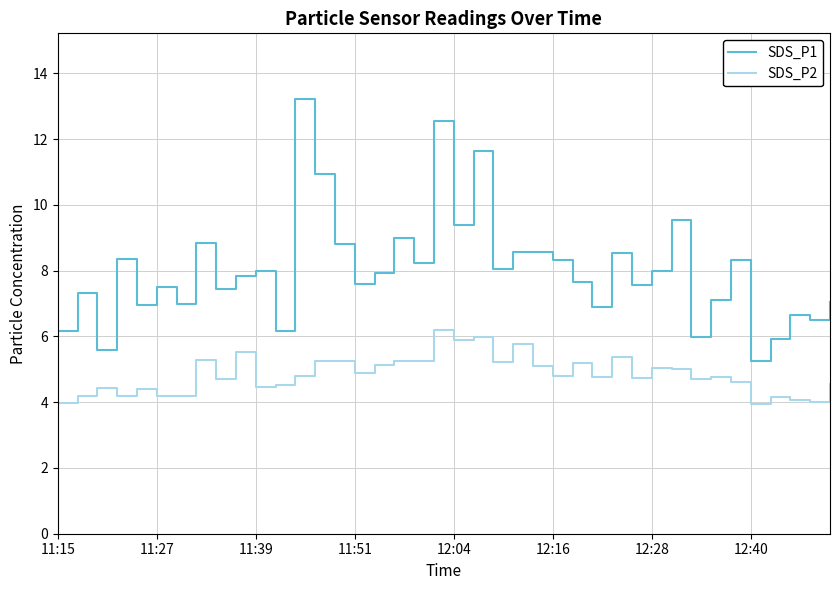

Between 17 and 20, which series saw the biggest shift?

SDS_P2